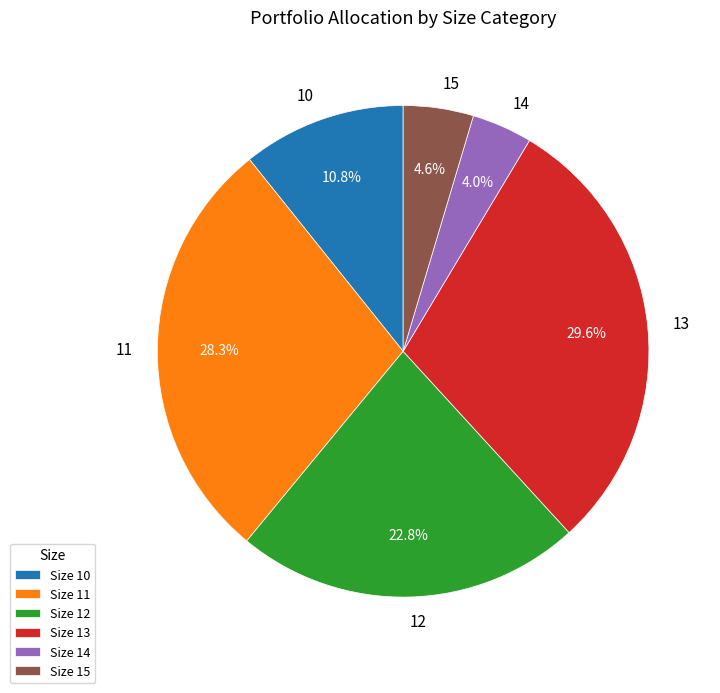

Does any single category account for the majority?

No